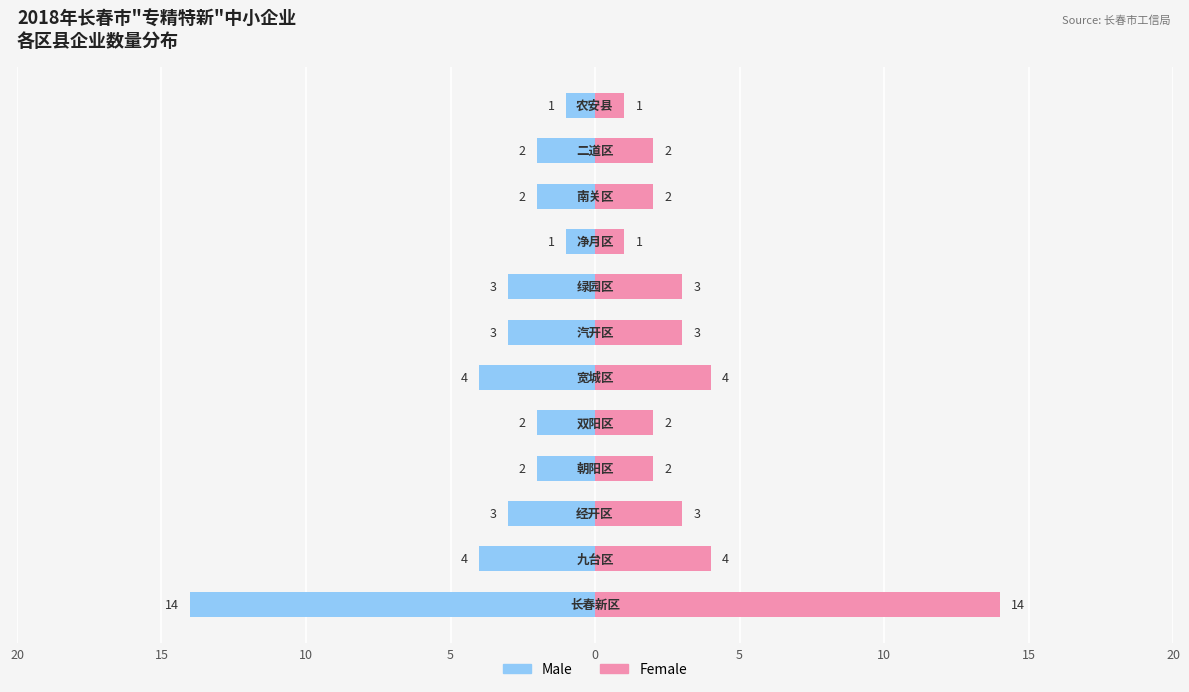

What is the difference between the highest and lowest values at 10?

6